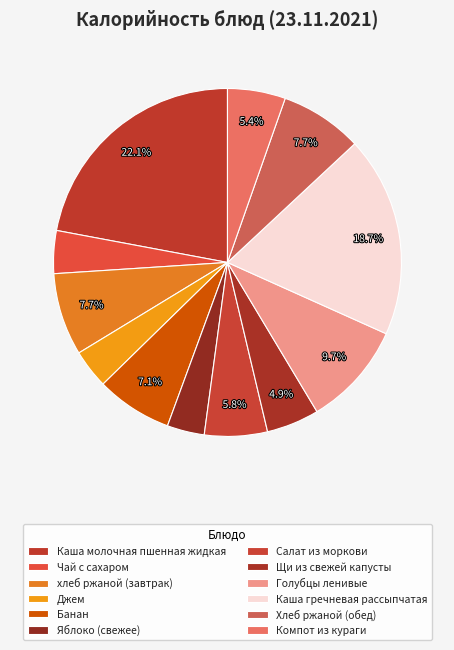

Between Щи из свежей капусты and Хлеб ржаной (обед), which is larger?

Хлеб ржаной (обед)